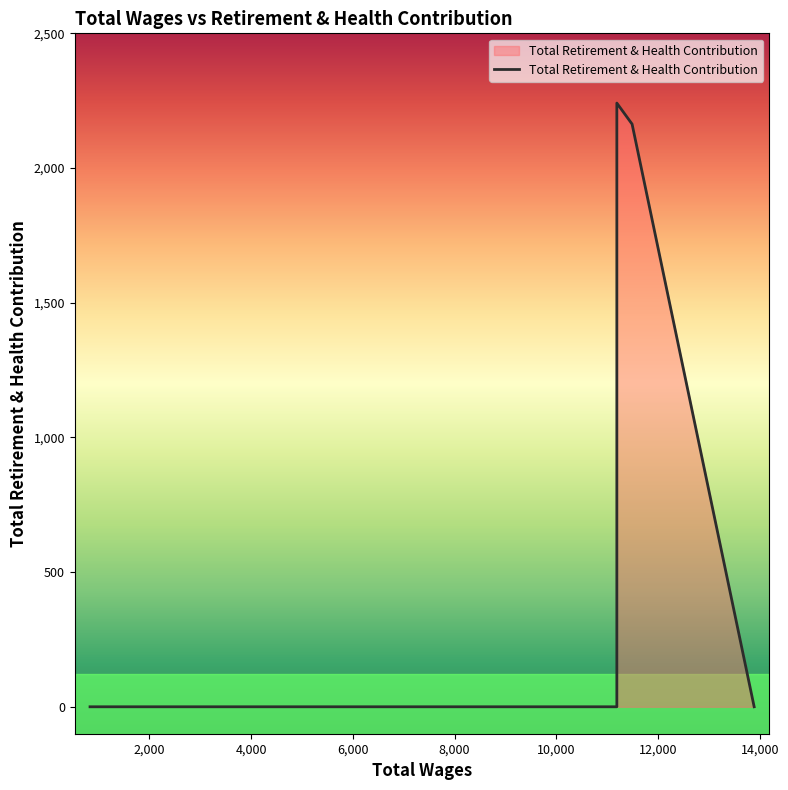

At which label is the value closest to 1120?

6,000